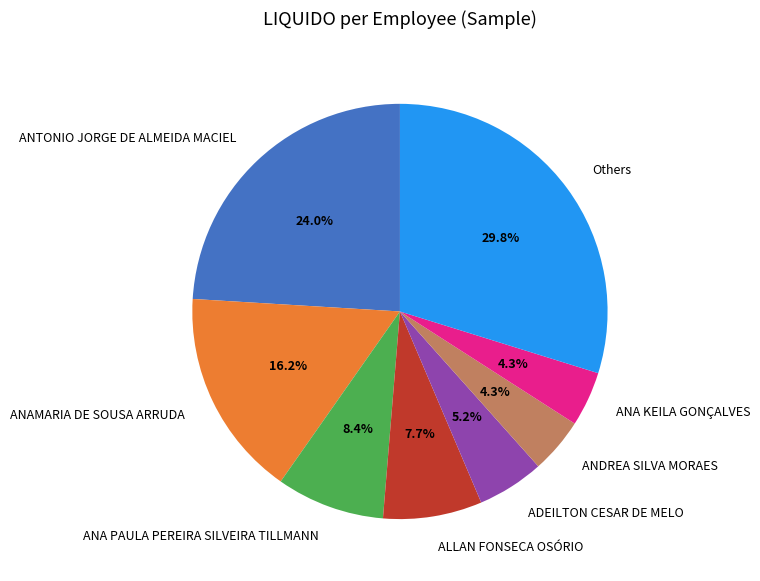

How many slices are in this pie chart?

8